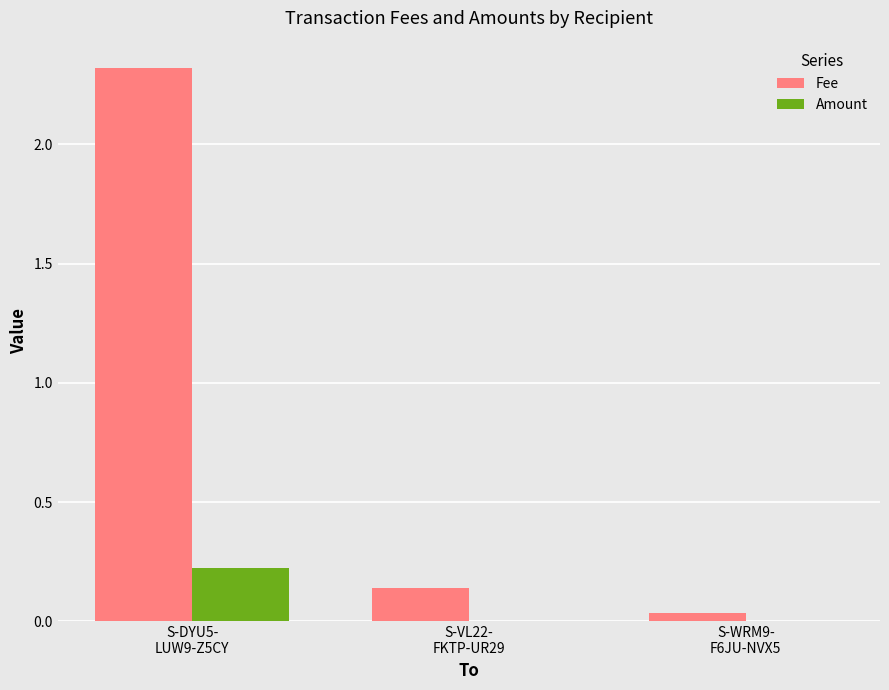

Is the value of Fee at S-DYU5-
LUW9-Z5CY greater than the value of Amount at S-DYU5-
LUW9-Z5CY?

Yes